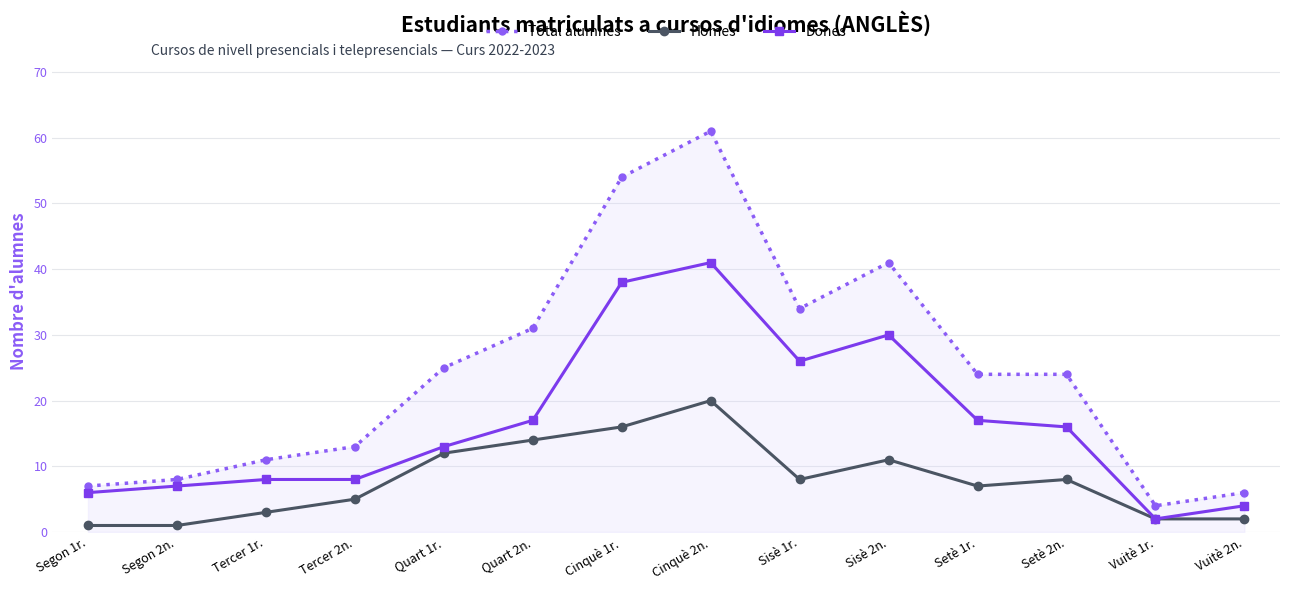

Which label corresponds to the smallest value in the chart?

Segon 1r.